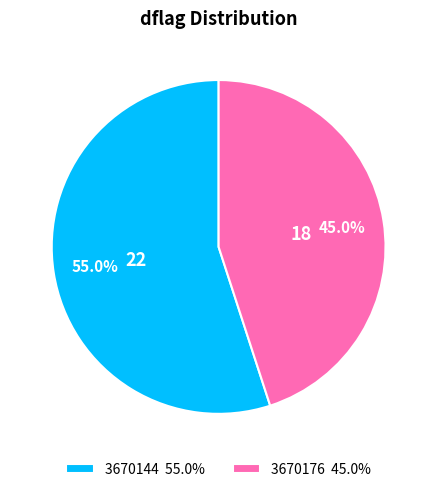

Between 3670176 45.0% and 3670144 55.0%, which is larger?

3670144 55.0%